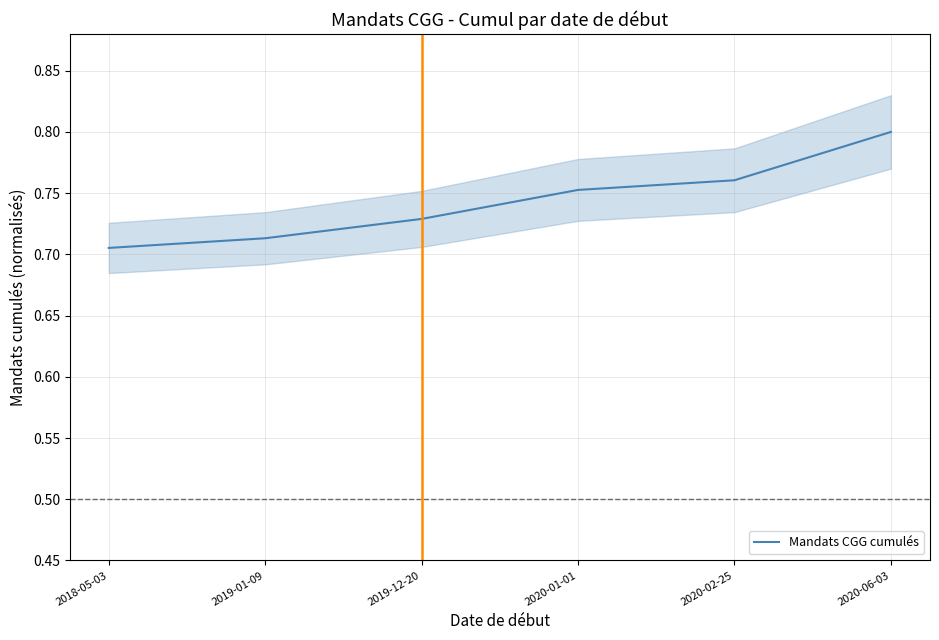

True or false: there are more than 2 points higher than both neighbors.

False